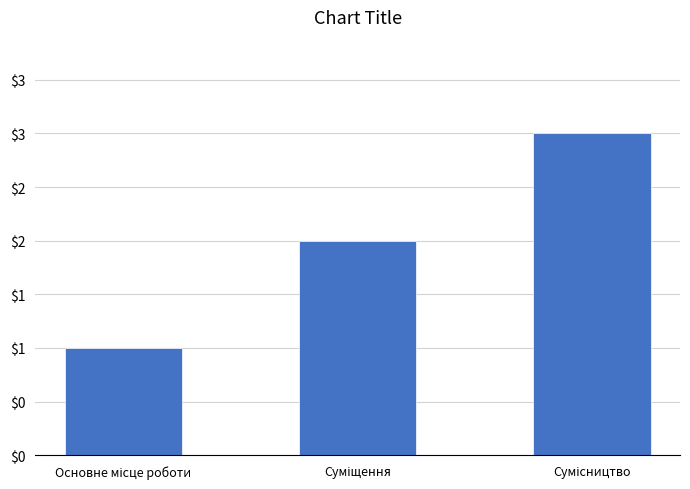

Where does the data first go above 2?

Сумісництво